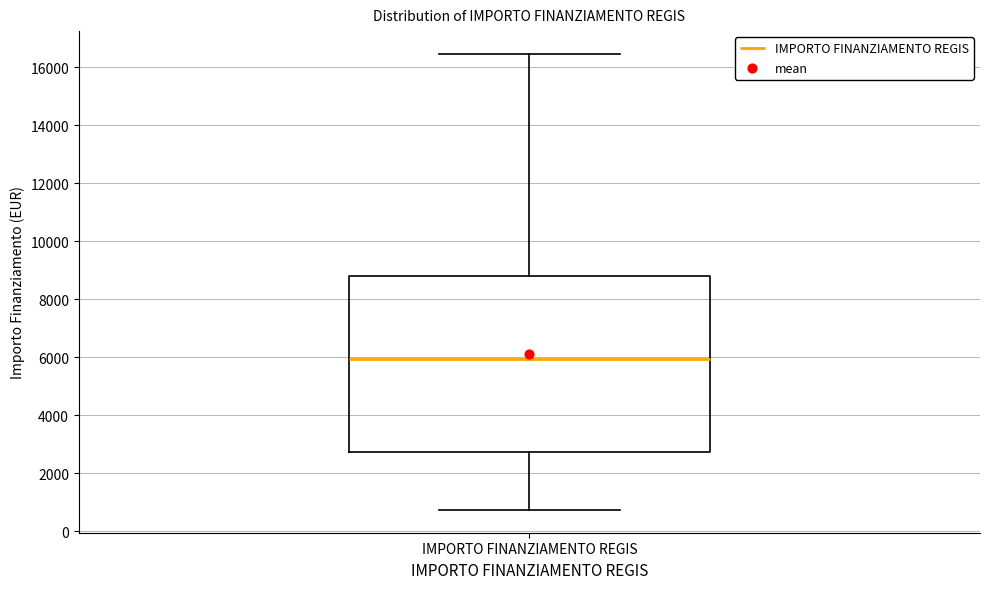

Transcribe this box plot: give where the median line is, the range the box spans, and where the two whiskers end, as read against the y-axis. The values are not printed on the chart, so give them approximately, as read against the axis.

median 6000, box 2800 to 8800, whiskers 800 to 16400